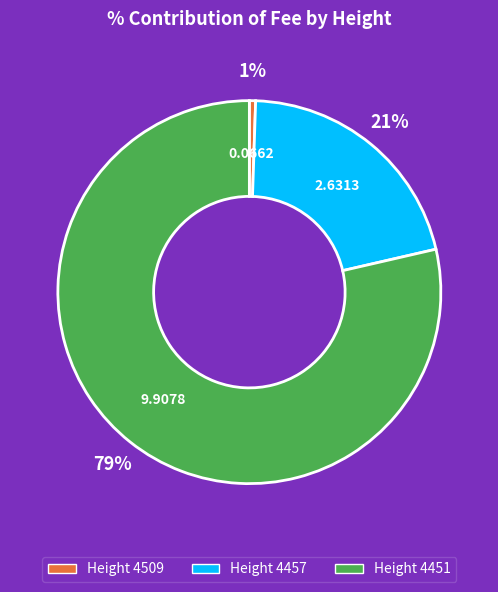

To the nearest percent, what is the average slice percentage?

33%